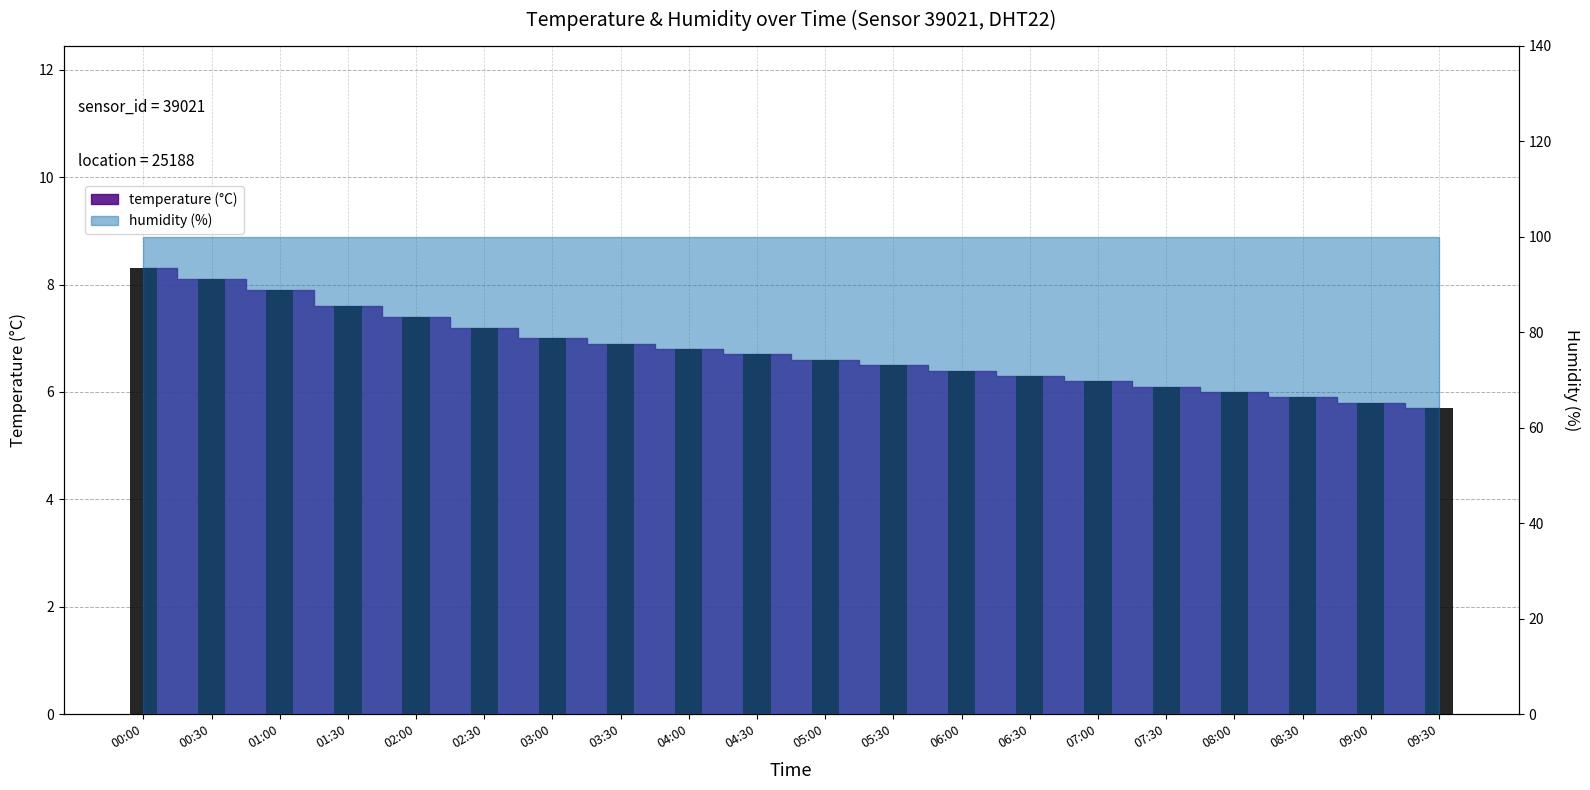

How many bars are there in total?

20